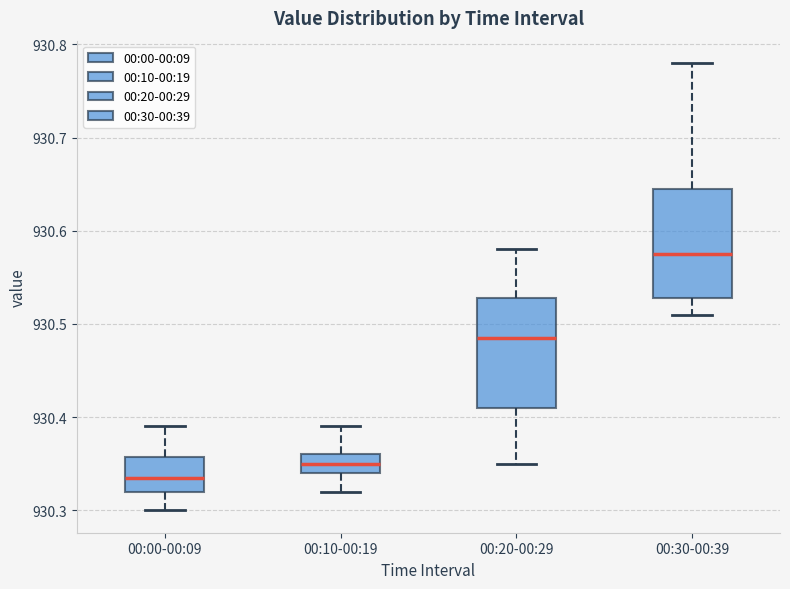

Where is the lower edge of the box for 00:20-00:29 on the y-axis? The values are not printed on the chart, so give them approximately, as read against the axis.

930.41